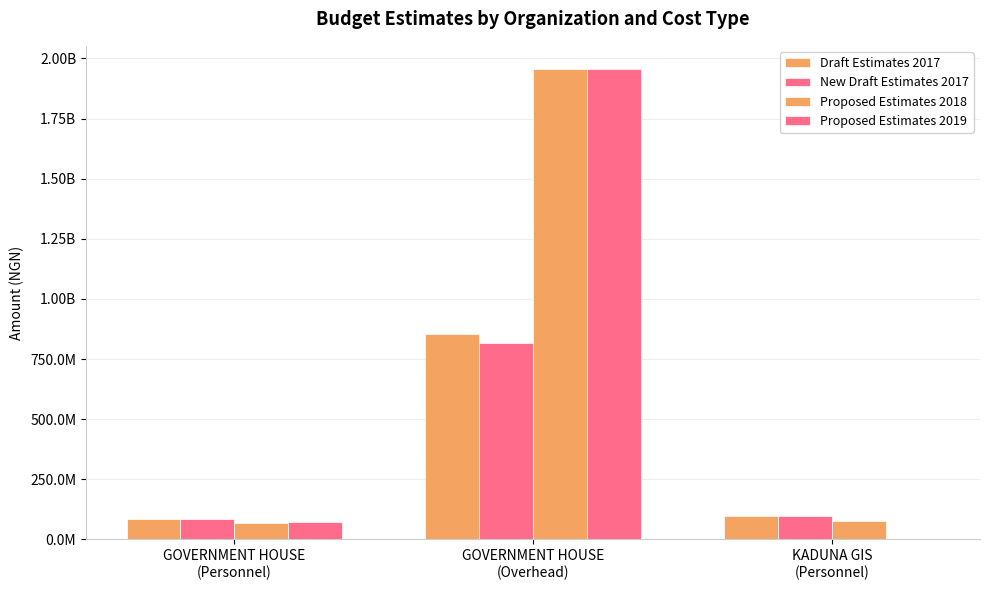

Are the bars horizontal?

No